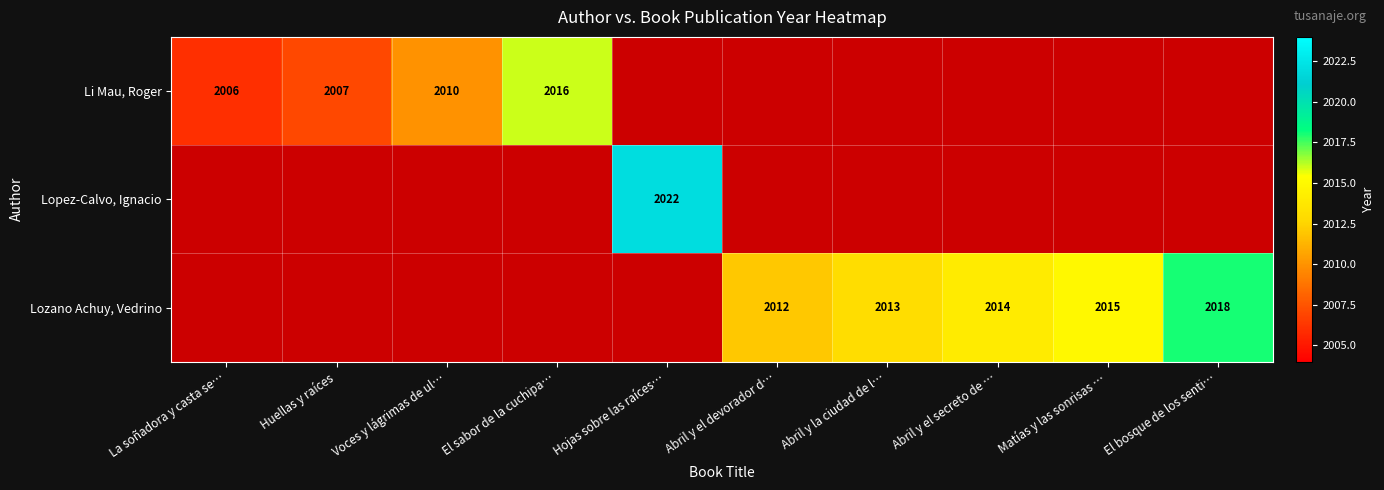

True or false: Li Mau, Roger has a value of 2007 at Huellas y raíces.

True